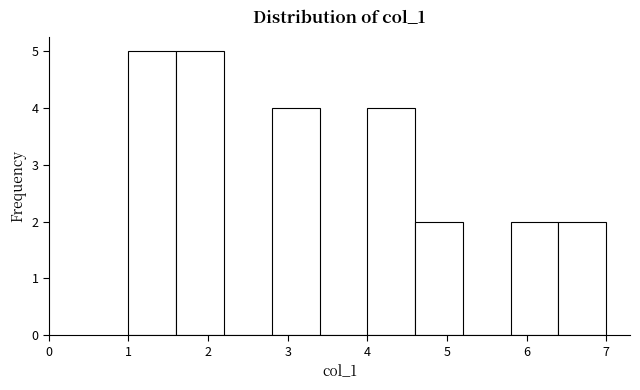

Reading left to right, list every bar in this chart as the range it spans on the x-axis followed by its height. The values are not printed on the chart, so give them approximately, as read against the axis.

1.0 to 1.6: 5
1.6 to 2.2: 5
2.2 to 2.8: 0
2.8 to 3.4: 4
3.4 to 4.0: 0
4.0 to 4.6: 4
4.6 to 5.2: 2
5.2 to 5.8: 0
5.8 to 6.4: 2
6.4 to 7.0: 2